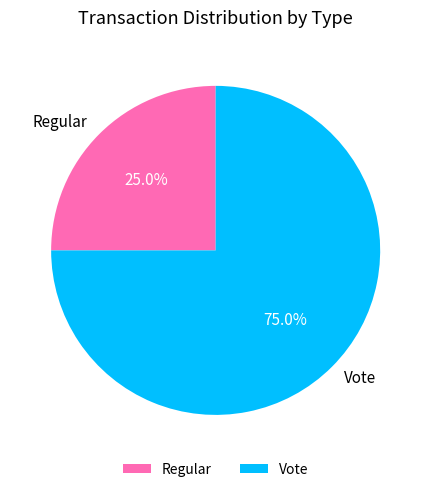

Which has a higher value, Regular or Vote?

Vote